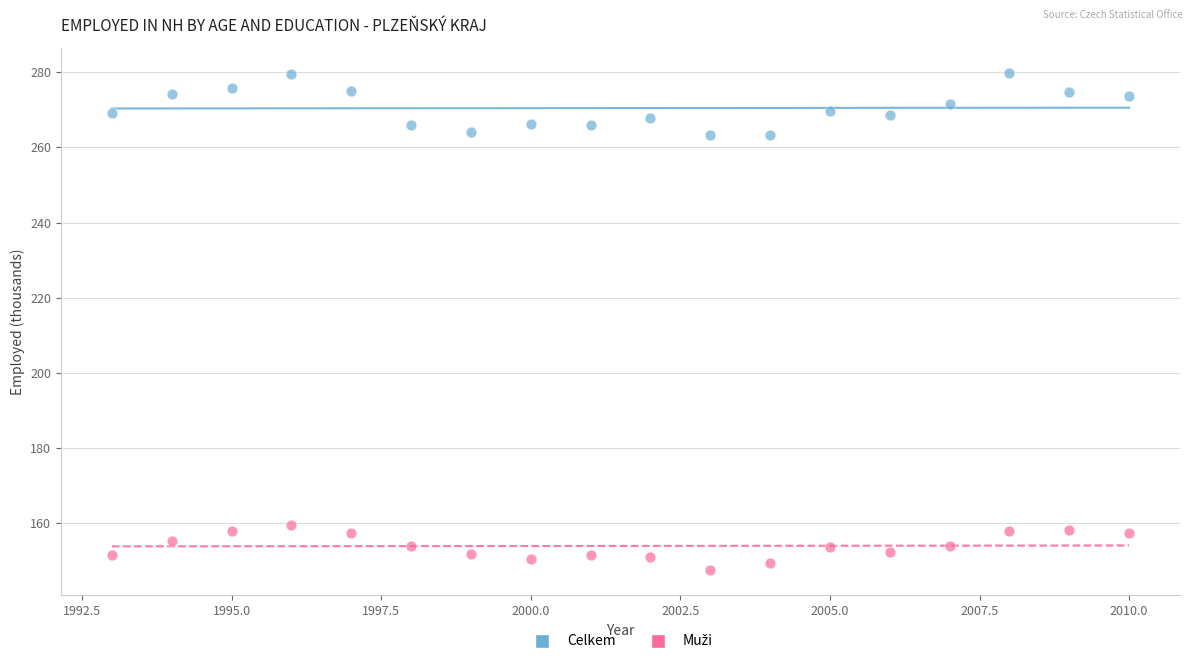

Which series has the largest Y range (max minus min)?

Celkem